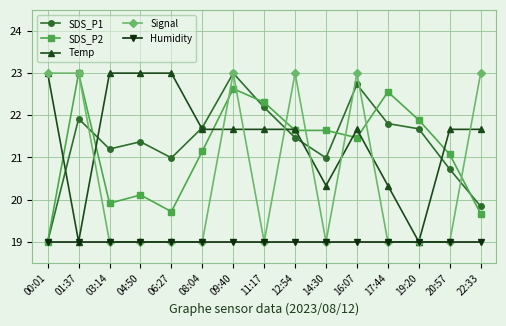

How many lines are shown in the chart?

5